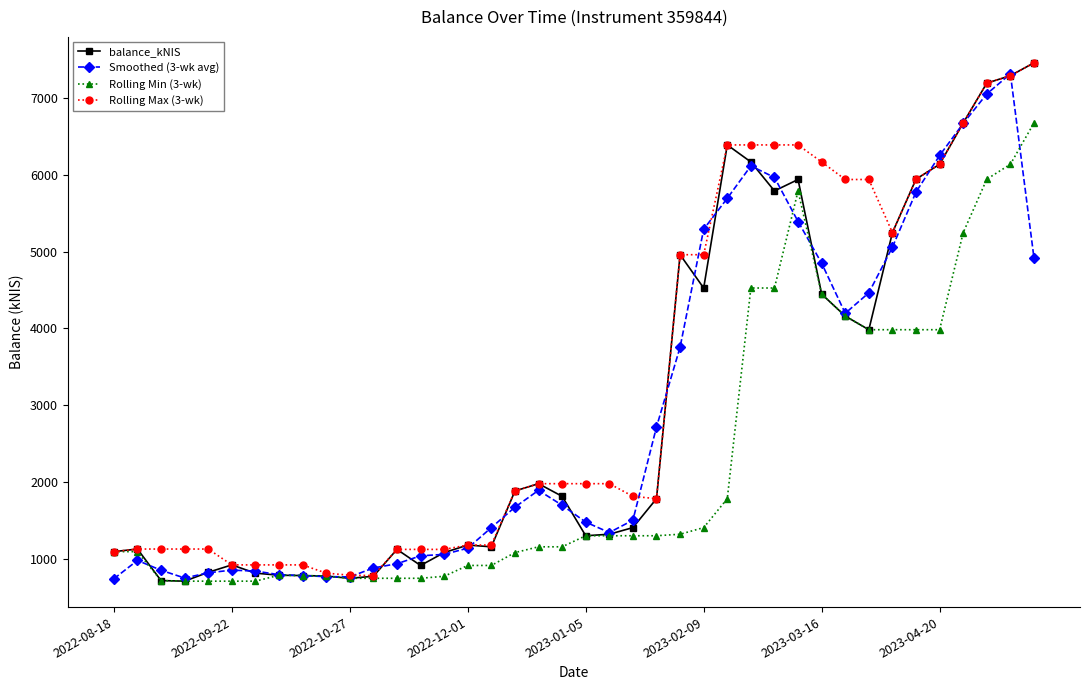

In balance_kNIS, how many points are higher than both neighbors (excluding endpoints)?

8